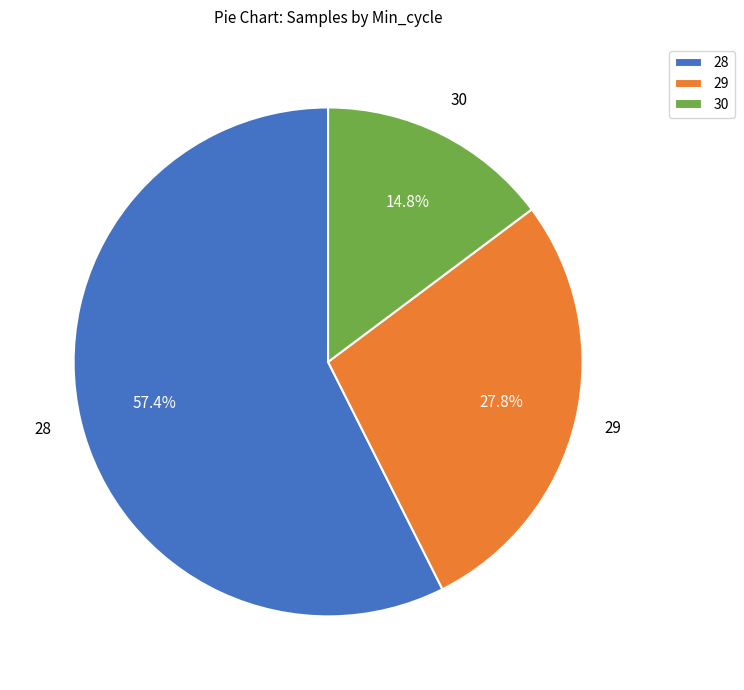

Is 30 the majority of the pie?

No